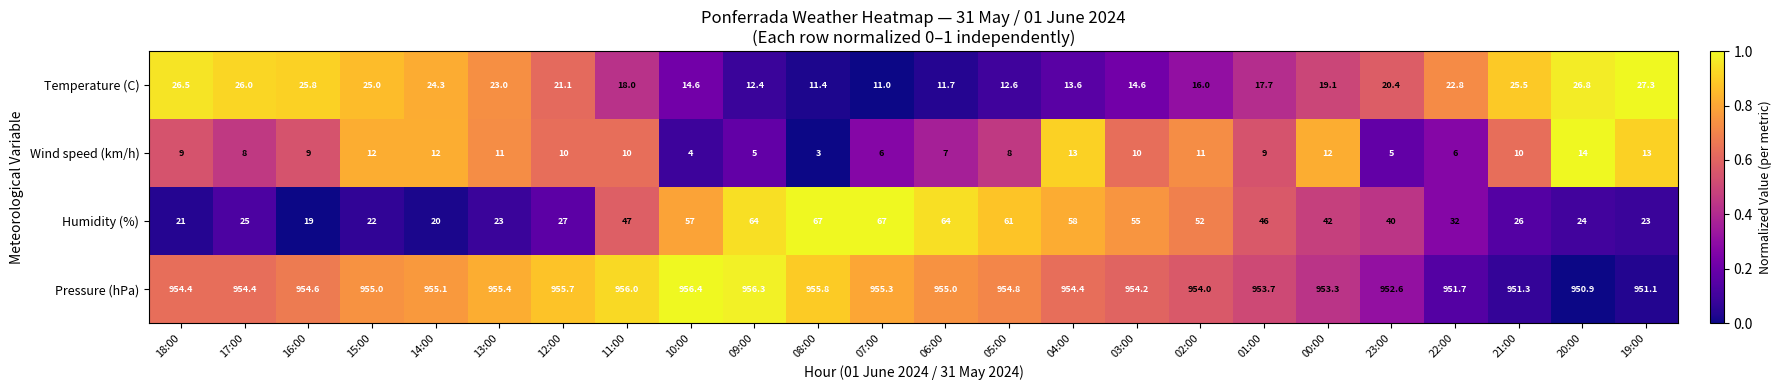

What is the difference between the highest and lowest values at 00:00?

941.3